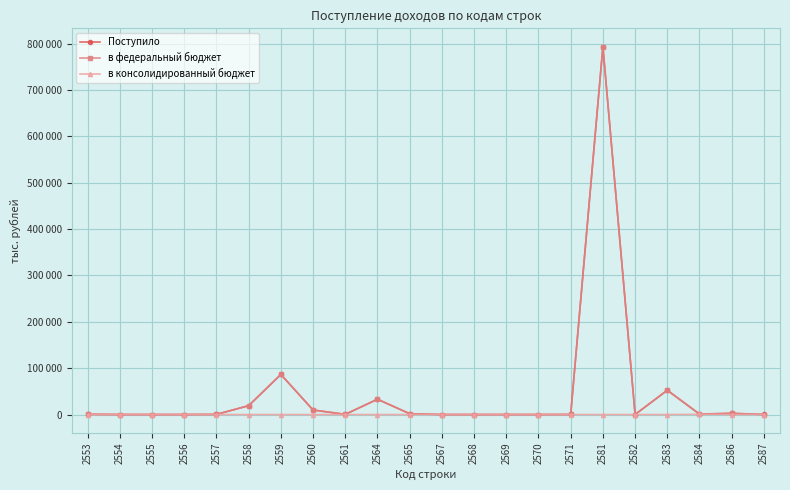

What is the difference between the second highest and minimum values in the в консолидированный бюджет series?

56